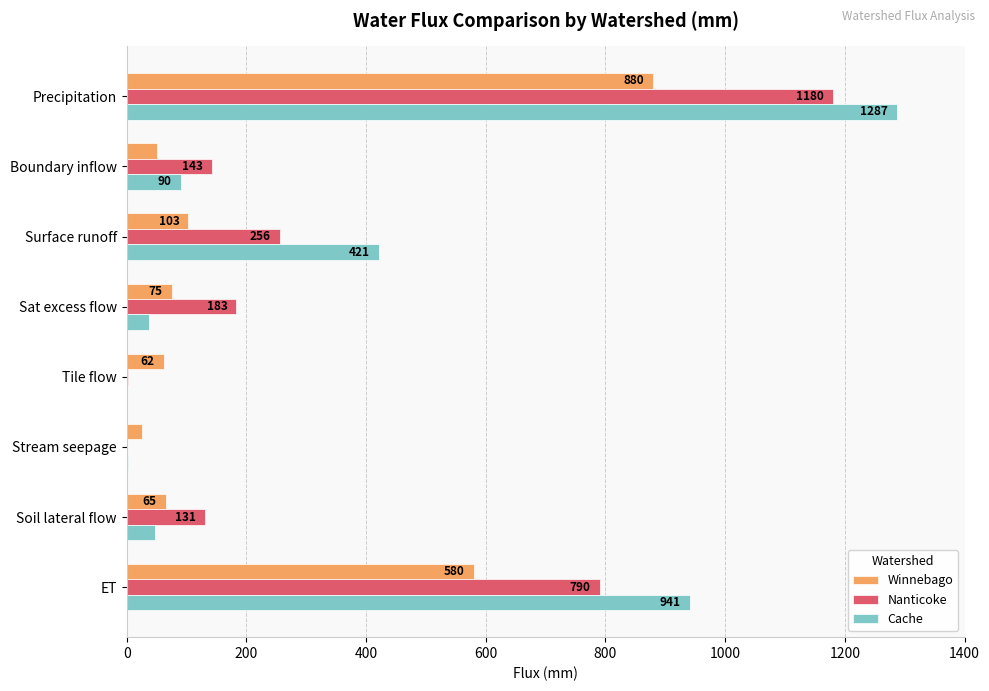

Which label corresponds to the largest value in the chart?

Precipitation